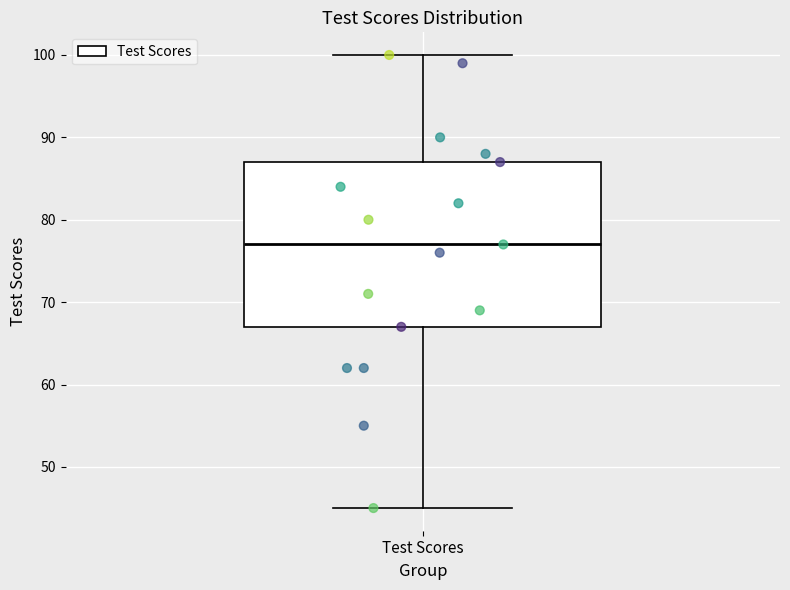

Where is the upper edge of the box for Test Scores on the y-axis? The values are not printed on the chart, so give them approximately, as read against the axis.

87